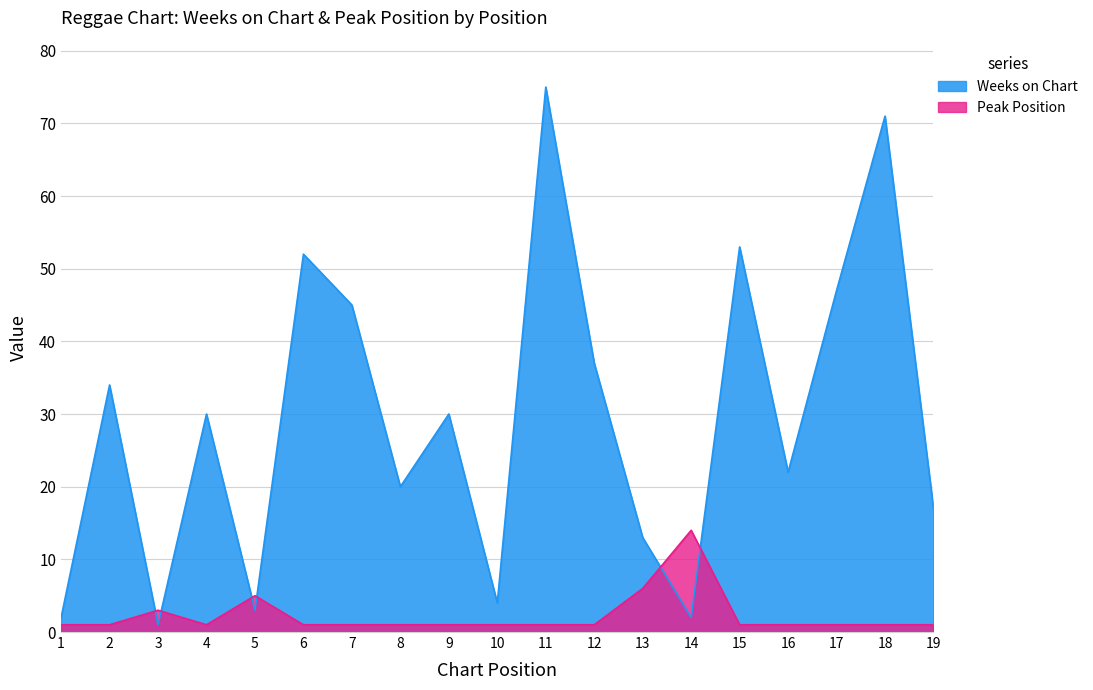

What is the greatest value displayed?

75